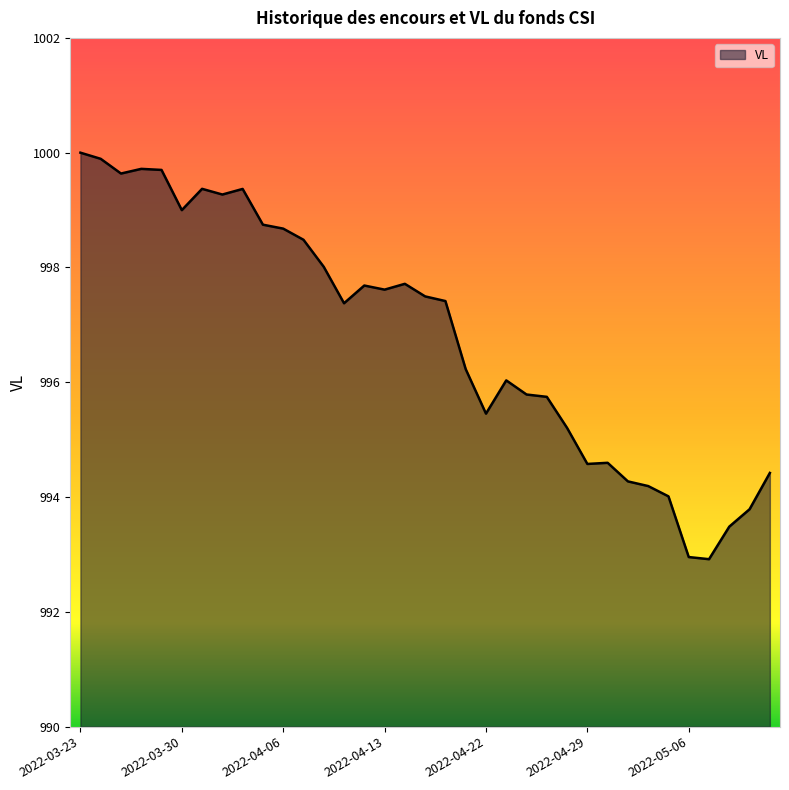

What is the difference between the maximum and minimum values?

7.1